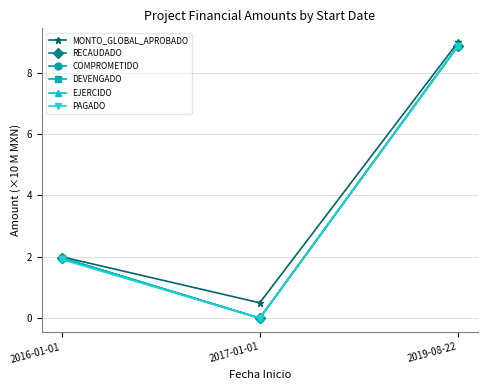

Is this an area chart (filled region under the line)?

No